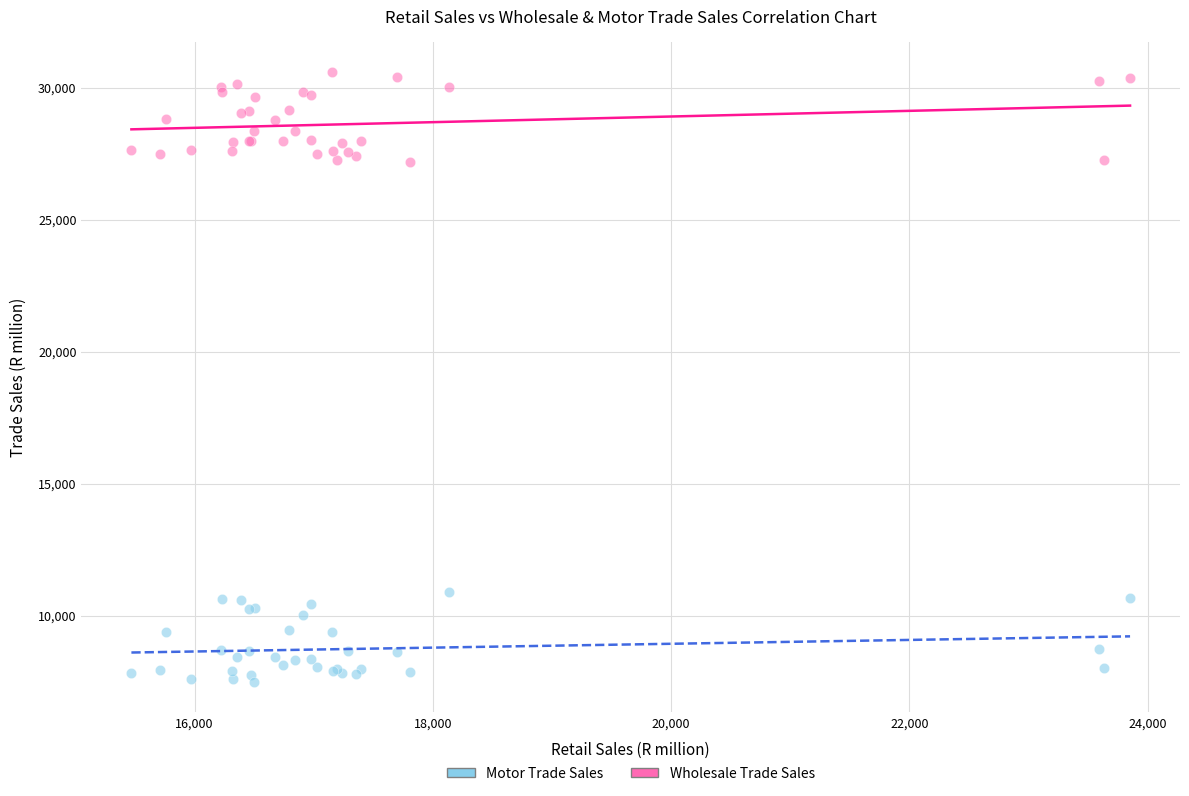

What are all the series names shown in the legend?

Motor Trade Sales, Wholesale Trade Sales